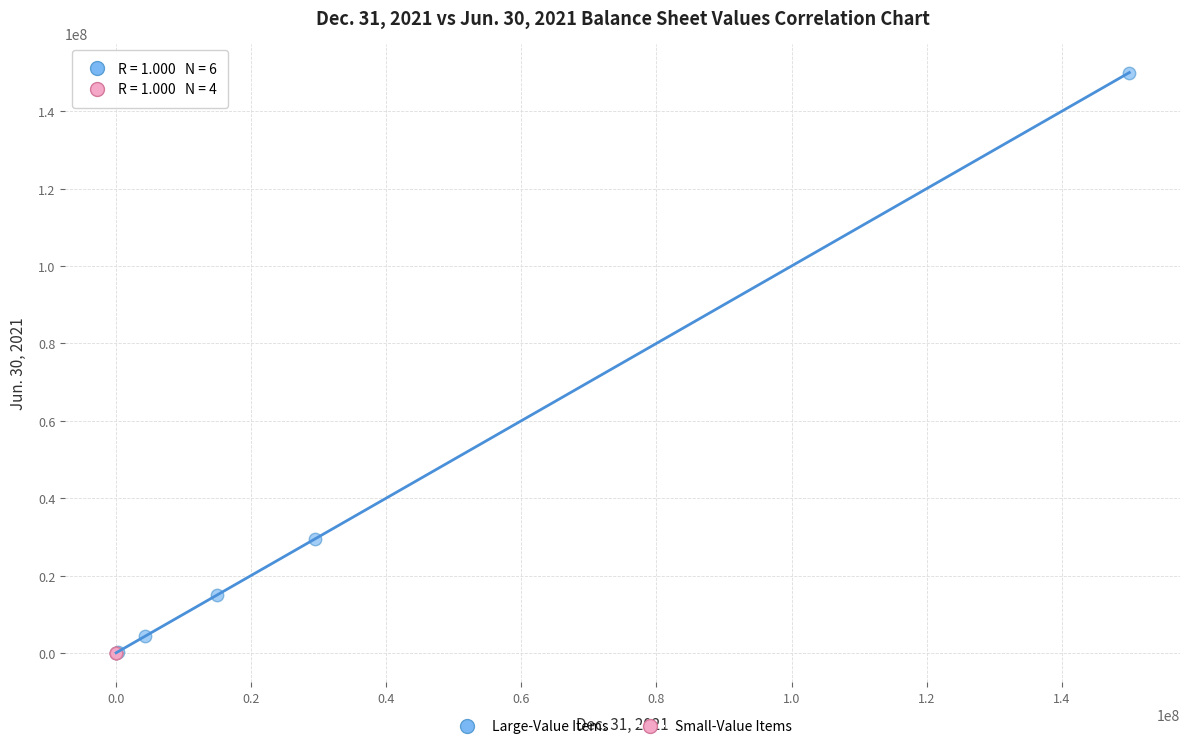

Which series contains the highest Y value?

Large-Value Items